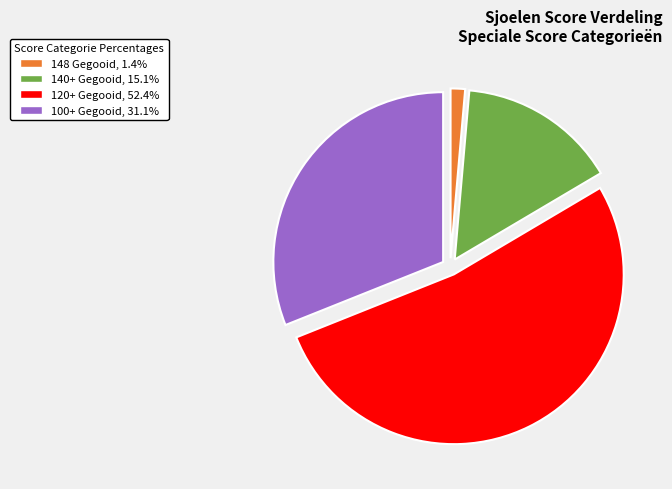

Does 148 Gegooid, 1.4% account for over 50% of the chart?

No